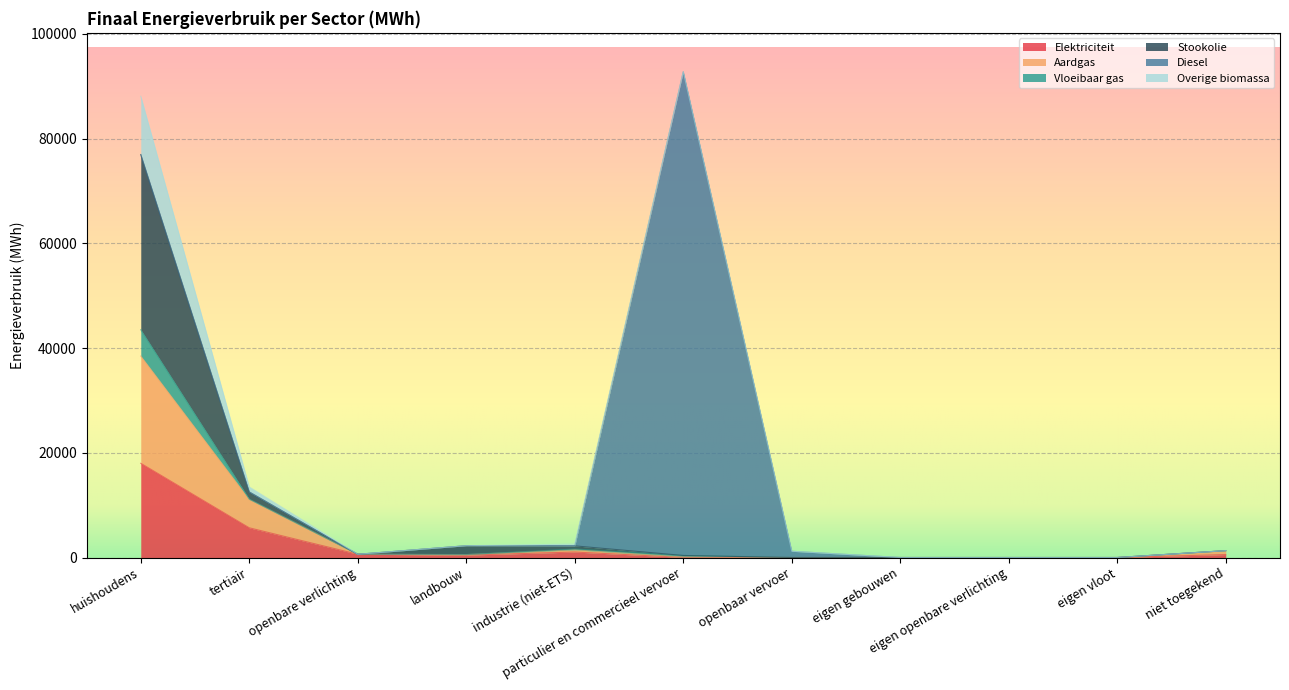

True or false: Vloeibaar gas has a value of 341.6 at openbare verlichting.

False